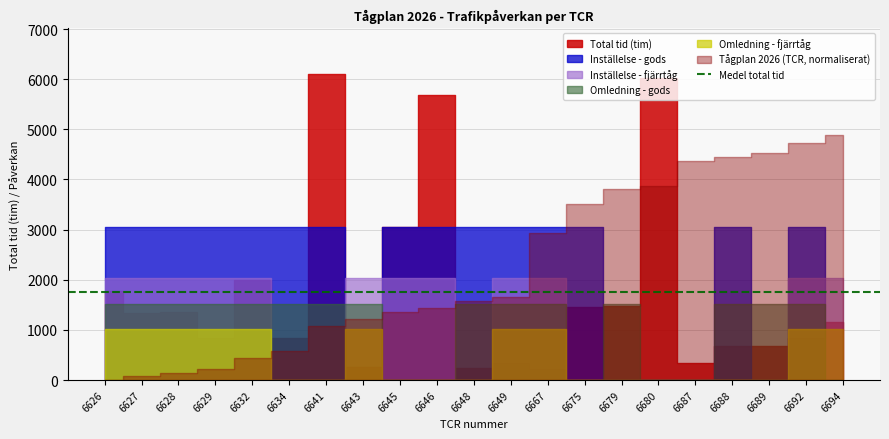

True or false: Inställelse - gods and Inställelse - fjärrtåg intersect in this chart.

True